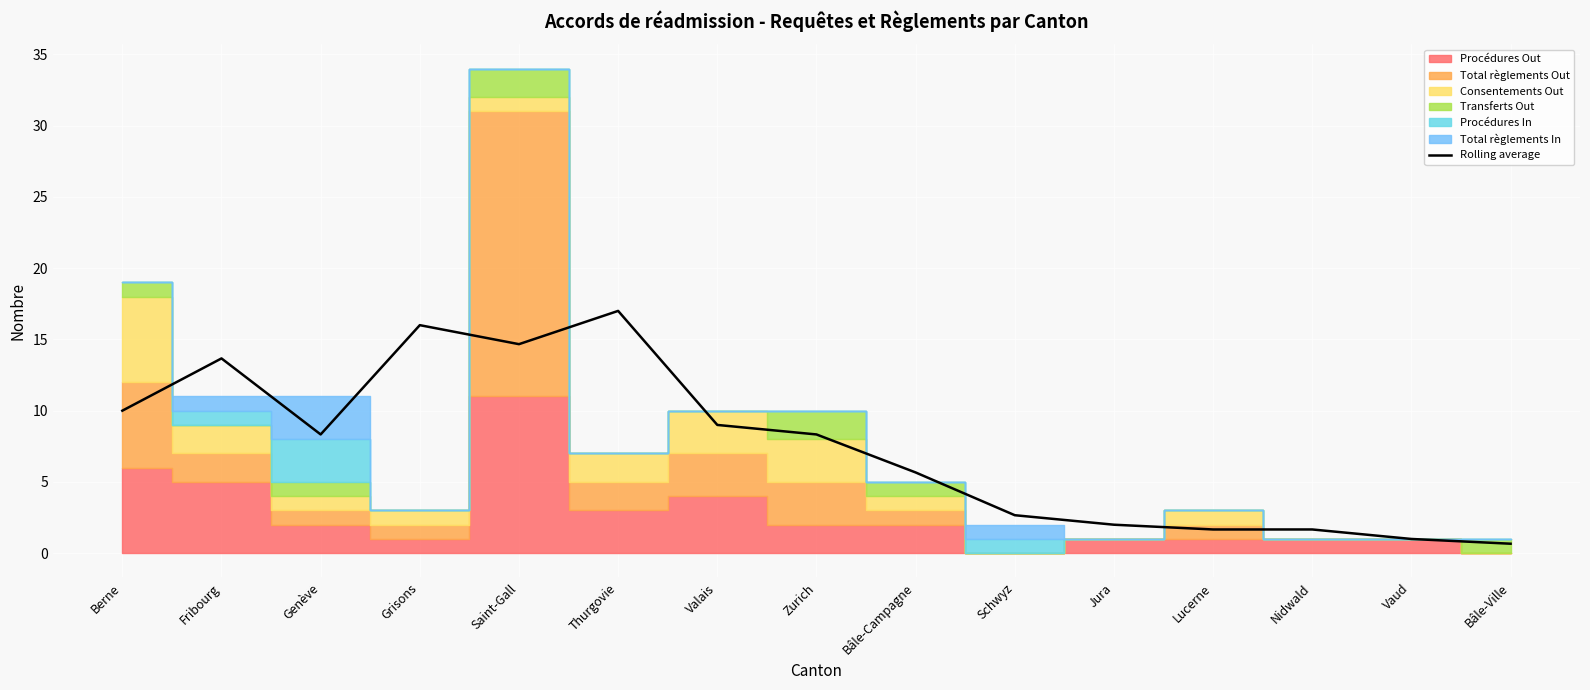

What is the ratio of the value at Thurgovie to the value at Berne?

1.7